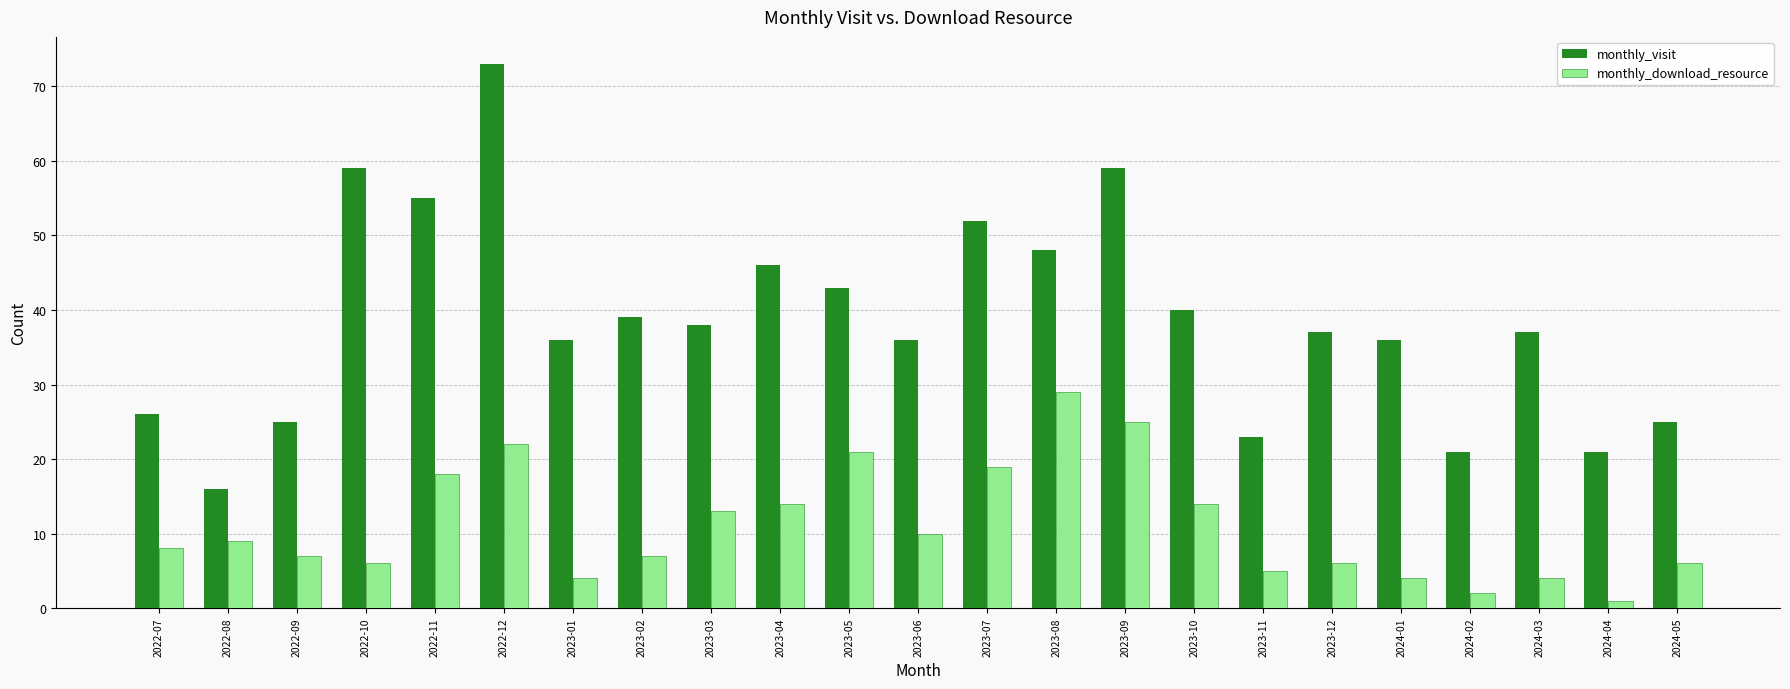

What is the label of the 6th bar from the left?

2022-12